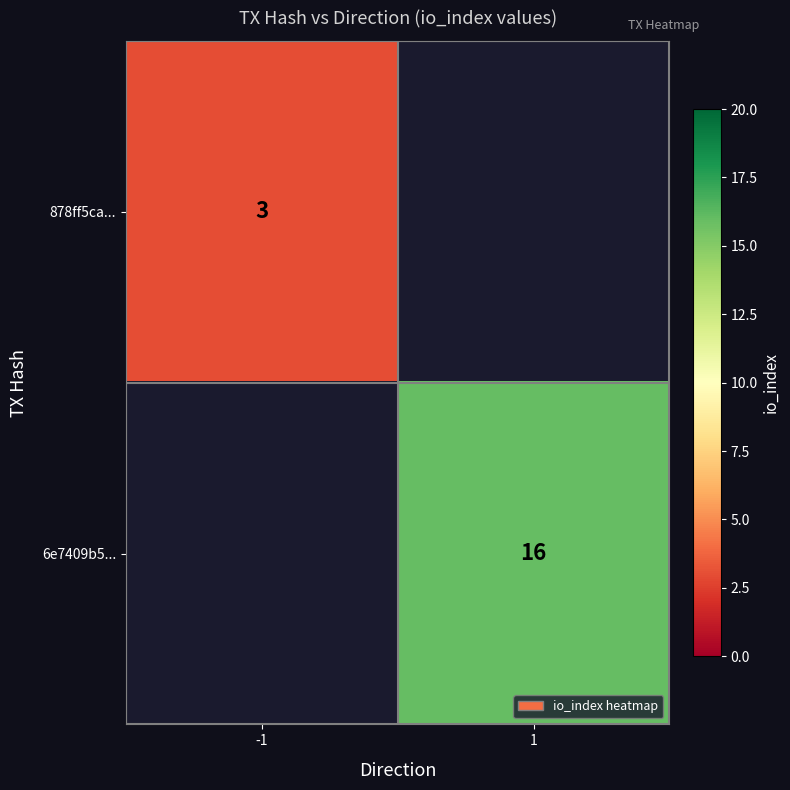

Is the value of 6e7409b5... at 1 greater than the value of 878ff5ca... at -1?

Yes